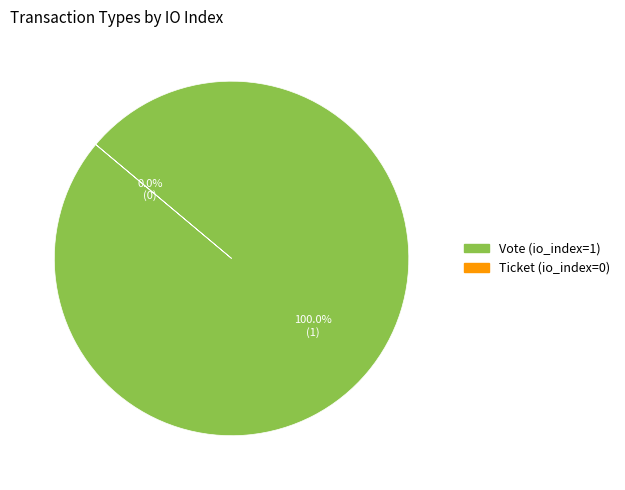

How many segments does this pie chart have?

2